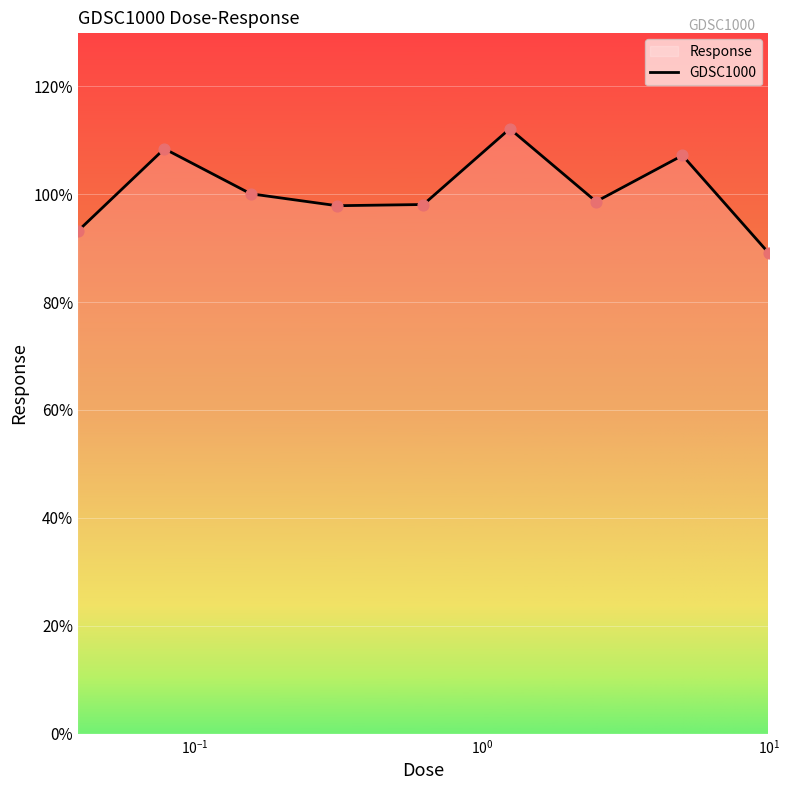

What is the difference between the maximum and minimum values?

23.1